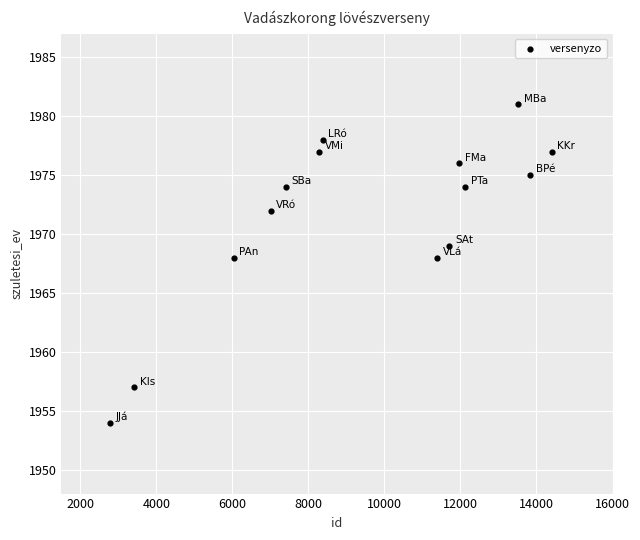

What is the range of X values (max minus min)?

11628